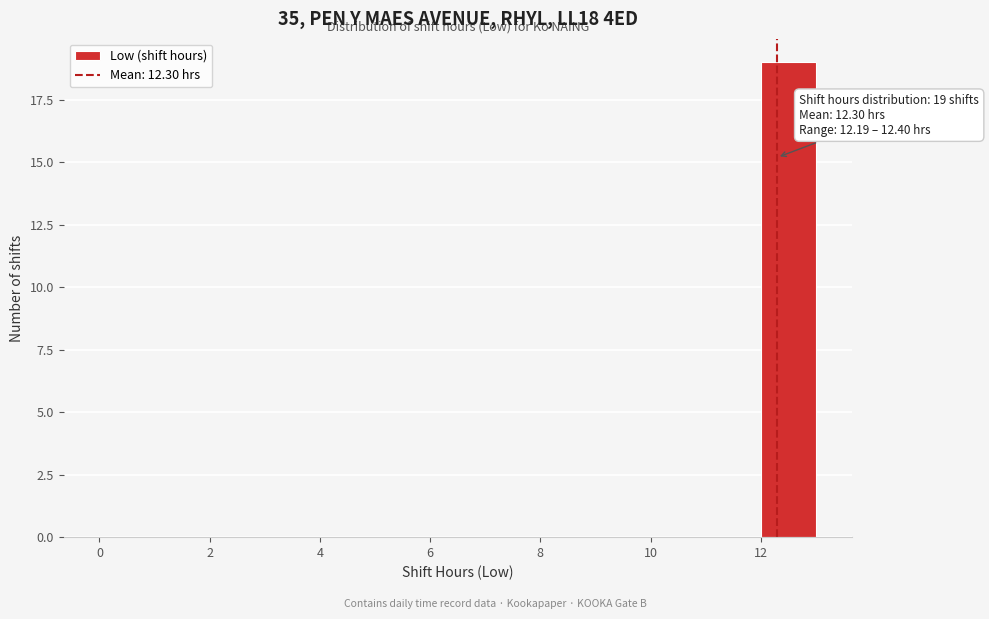

Over which range of the x-axis is the bar tallest?

12 to 13